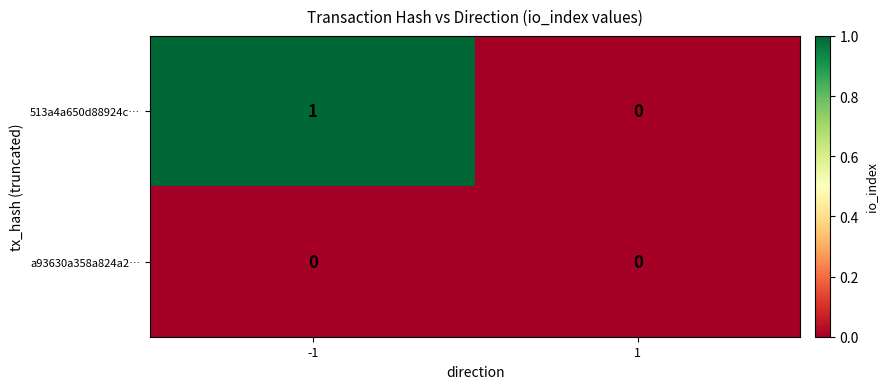

At which category is the sum across all series the highest?

-1